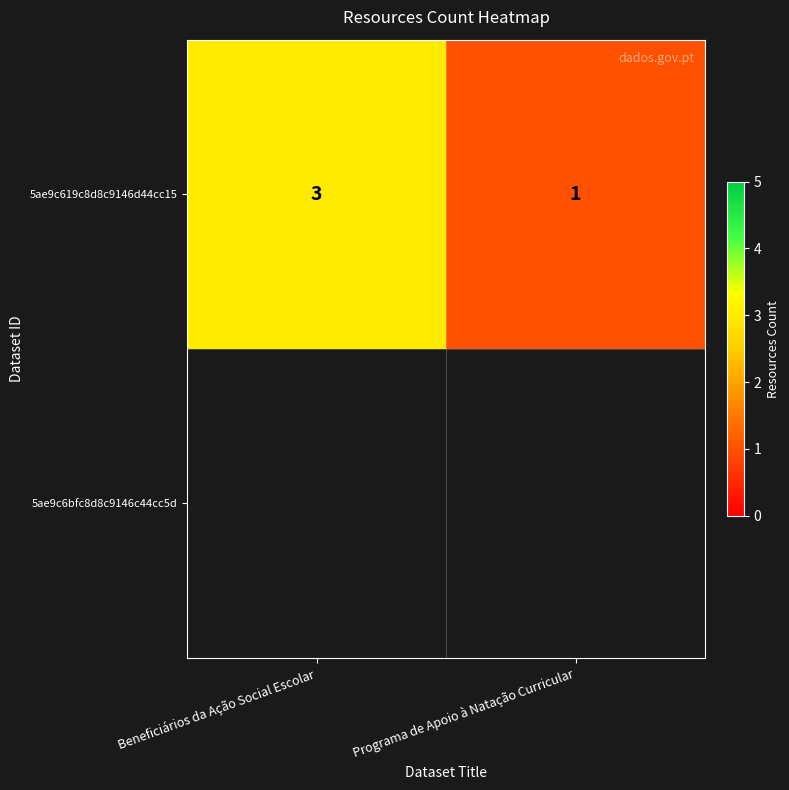

Count the values in the range 1 to 3.

2